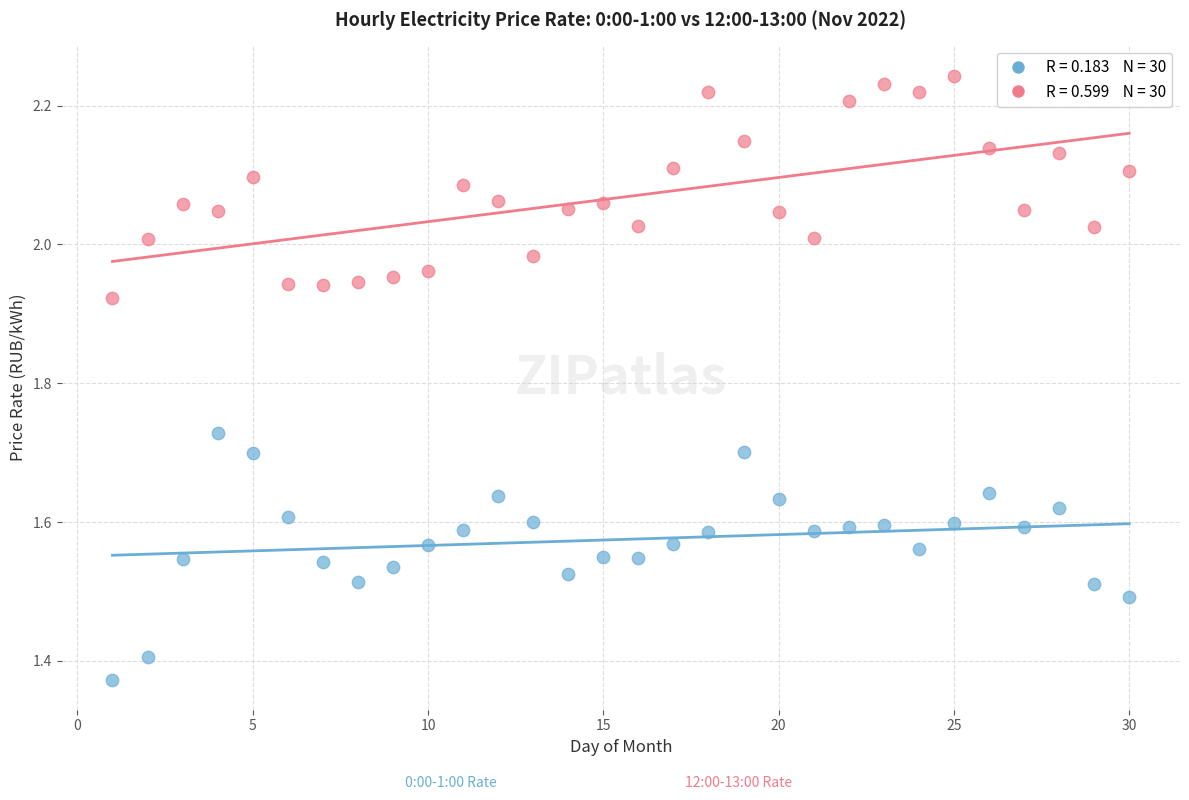

Across all data points, what is the range of Y values (max minus min)?

0.9